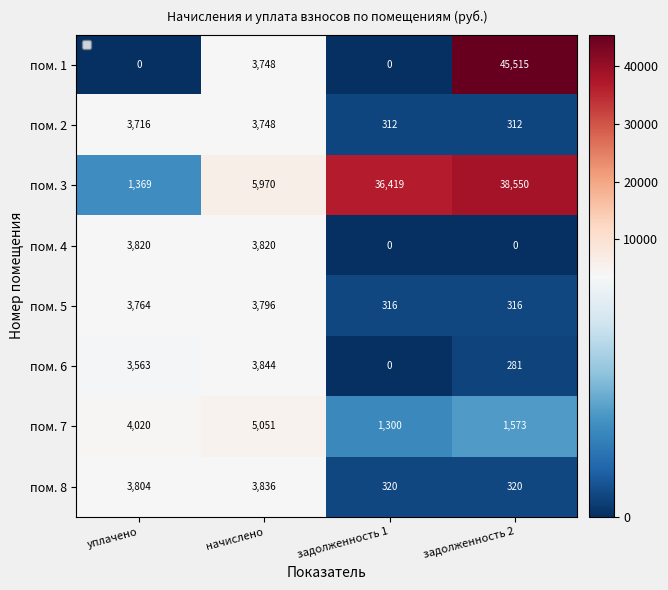

Where is пом. 7 nearest to the value 3175?

уплачено